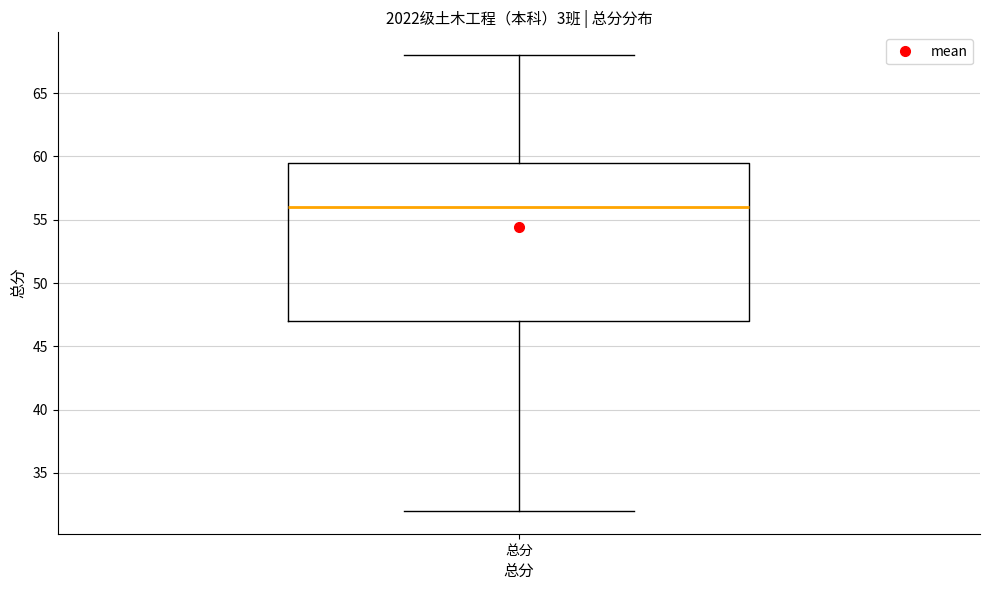

Read this box plot against the y-axis: the position of the median line, the range covered by the box, and the ends of both whiskers. The values are not printed on the chart, so give them approximately, as read against the axis.

median 56.0, box 47.0 to 59.5, whiskers 32.0 to 68.0